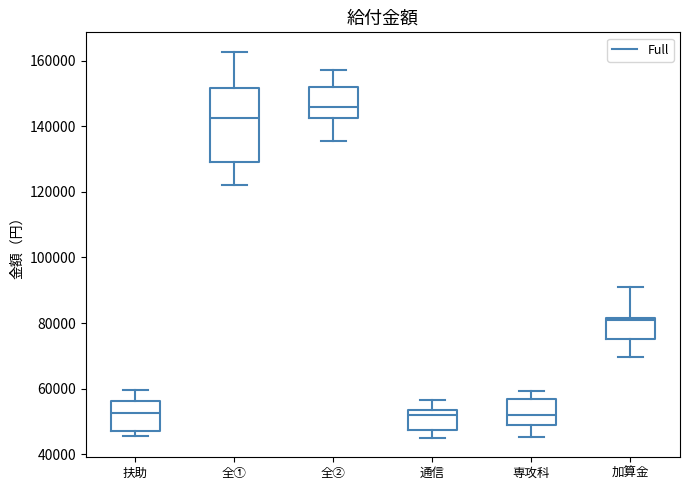

Which box has the highest median line?

全②